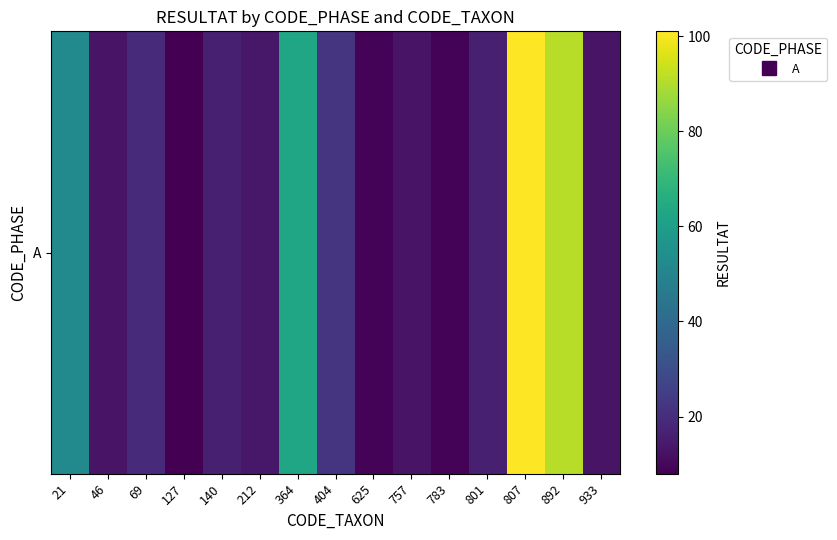

Which category has the highest value across all series?

807